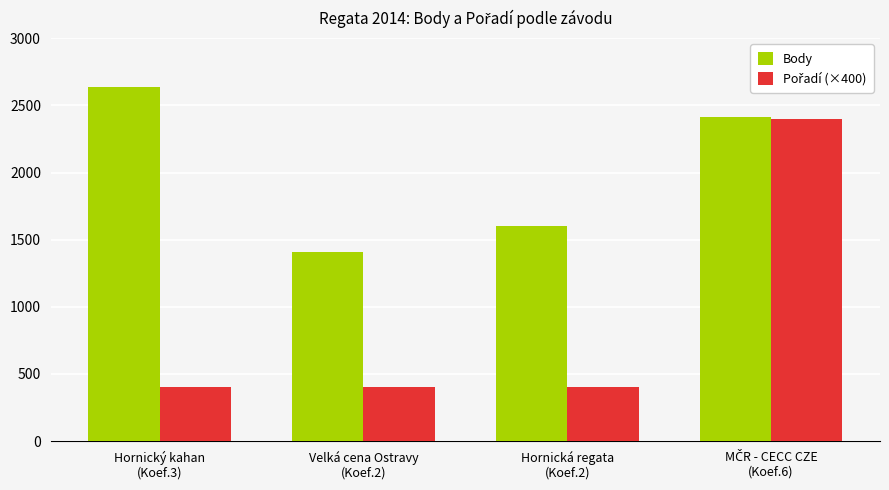

What is the maximum value shown in the chart?

2637